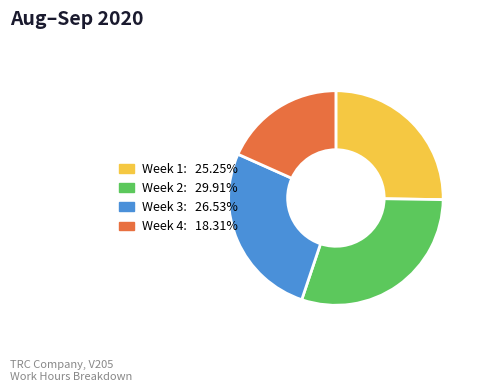

Is there any slice that represents more than half of the pie?

No